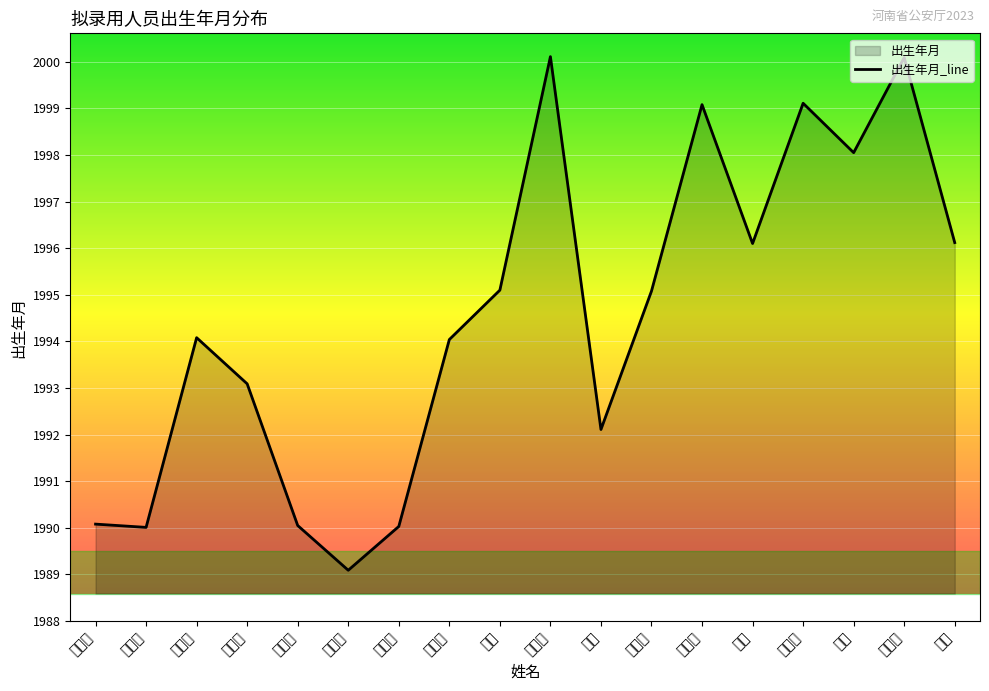

Between 薛文赫 and 连蓬, which is larger?

连蓬